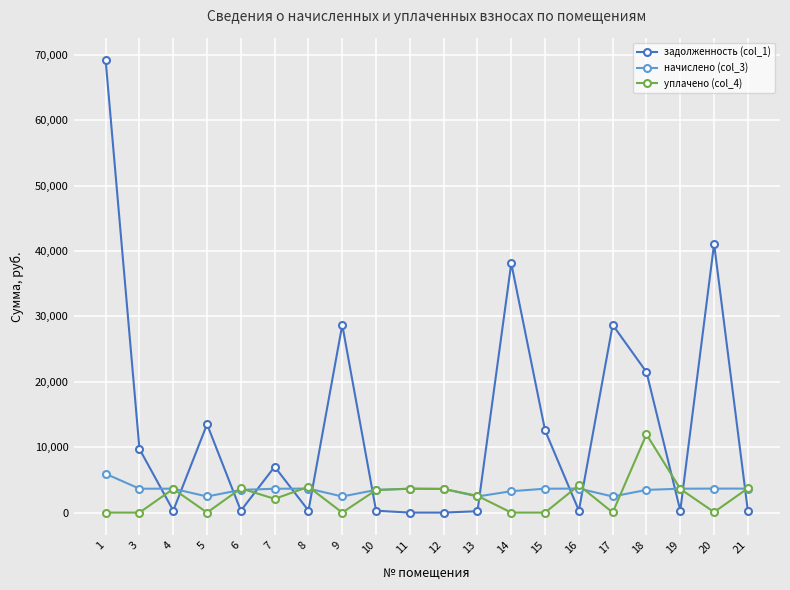

How many values in the начислено (col_3) series exceed 3652?

10